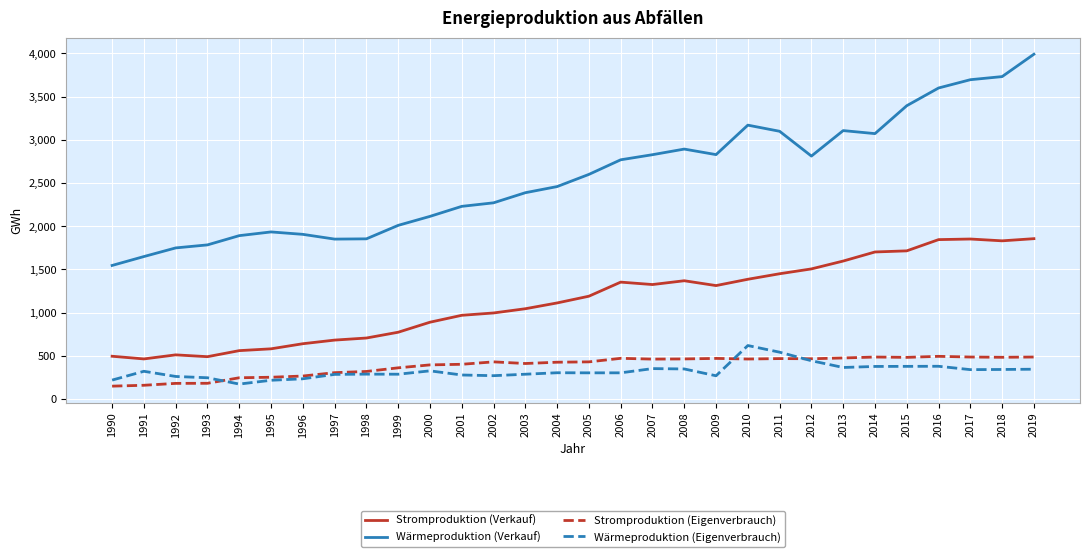

What is the maximum value shown in the chart?

3991